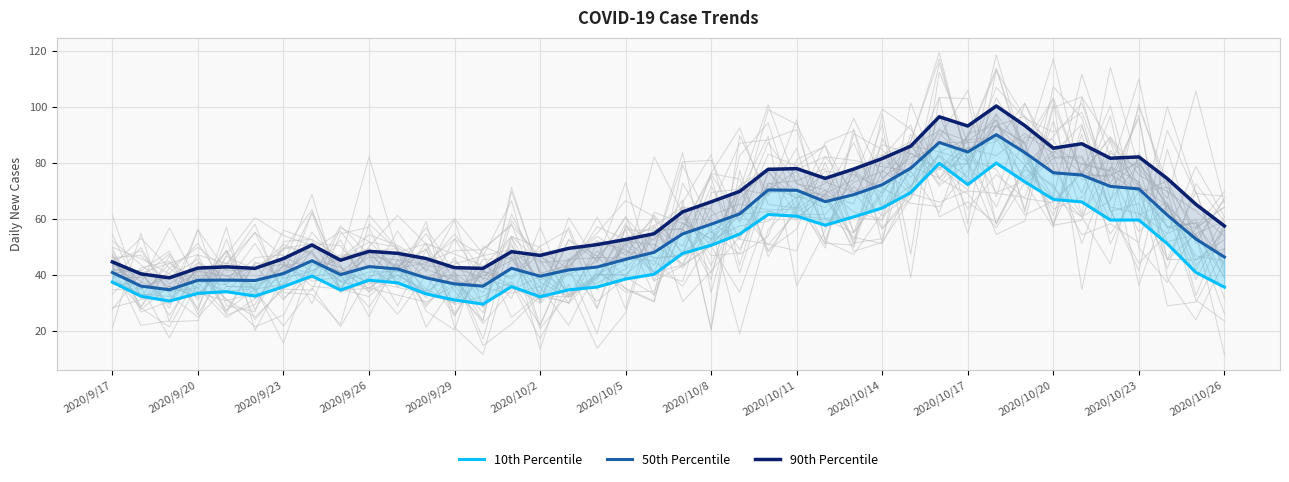

Count the number of categories in the chart.

40